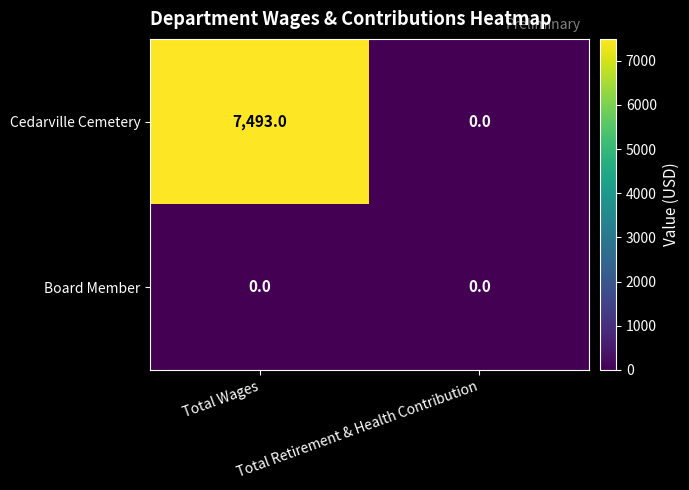

At how many categories does at least one series exceed 4653?

1